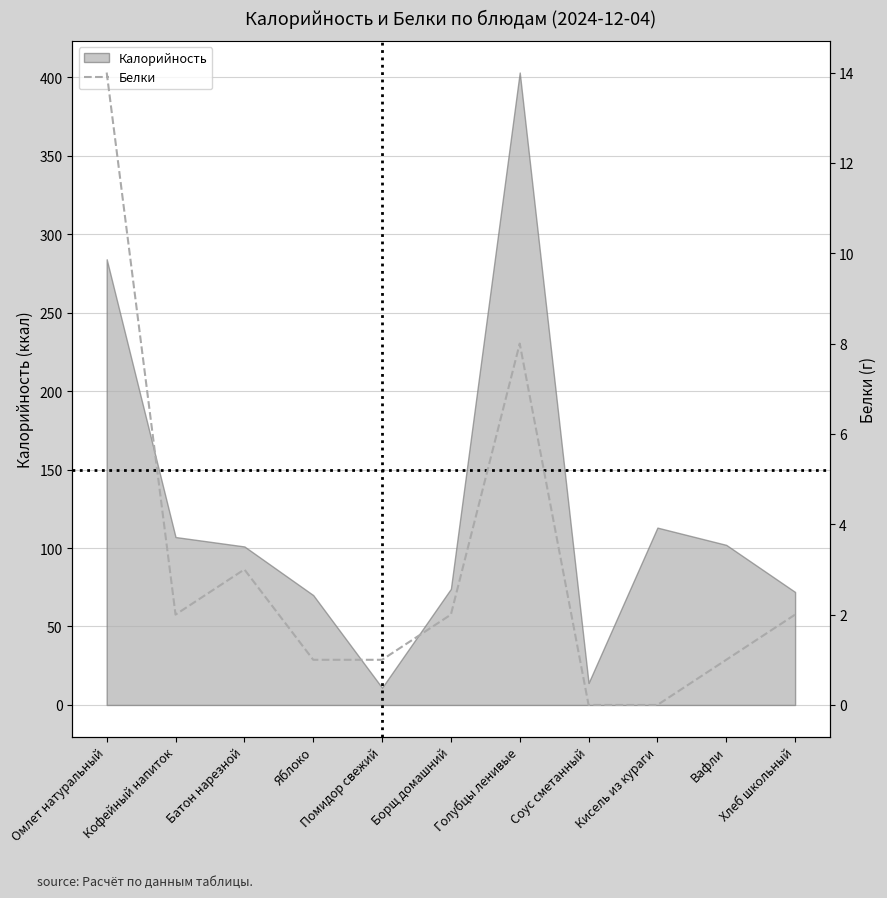

True or false: Калорийность has a value of 11 at Помидор свежий.

True